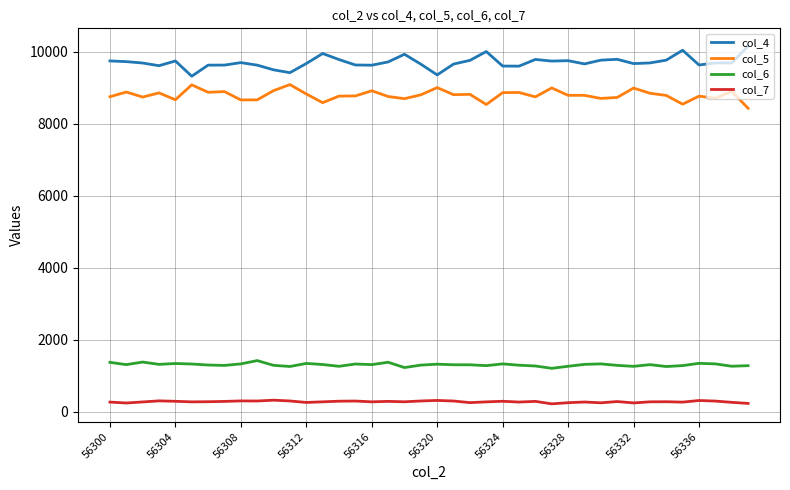

What is the difference between the maximum and minimum values in the col_4 series?

834